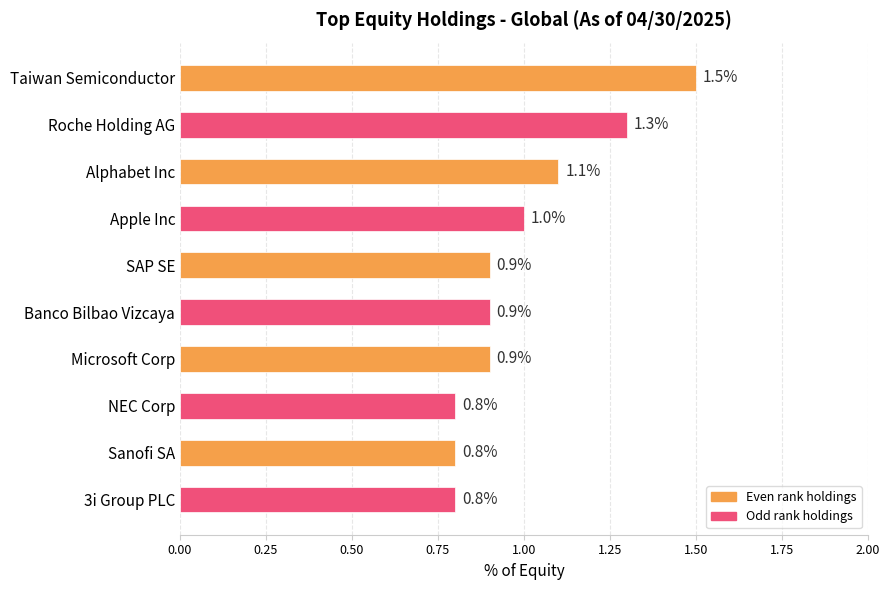

What is the change in value from Roche Holding AG to Apple Inc?

-0.3